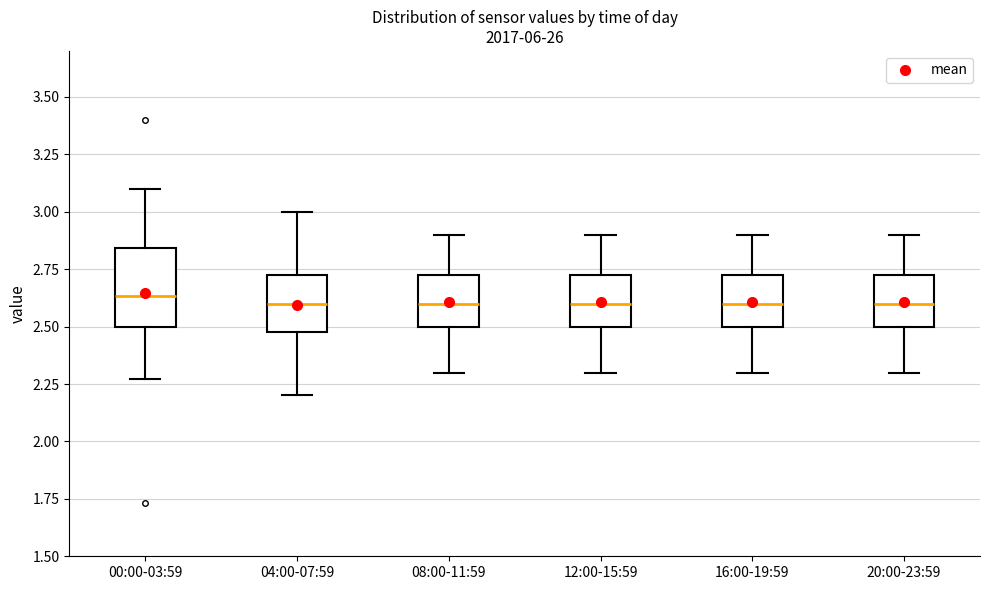

Reading left to right, read every box against the y-axis: the position of its median line, the range the box covers, and the ends of its whiskers. The values are not printed on the chart, so give them approximately, as read against the axis.

00:00-03:59: median 2.65, box 2.50 to 2.85, whiskers 2.25 to 3.10
04:00-07:59: median 2.60, box 2.50 to 2.75, whiskers 2.20 to 3.00
08:00-11:59: median 2.60, box 2.50 to 2.75, whiskers 2.30 to 2.90
12:00-15:59: median 2.60, box 2.50 to 2.75, whiskers 2.30 to 2.90
16:00-19:59: median 2.60, box 2.50 to 2.75, whiskers 2.30 to 2.90
20:00-23:59: median 2.60, box 2.50 to 2.75, whiskers 2.30 to 2.90